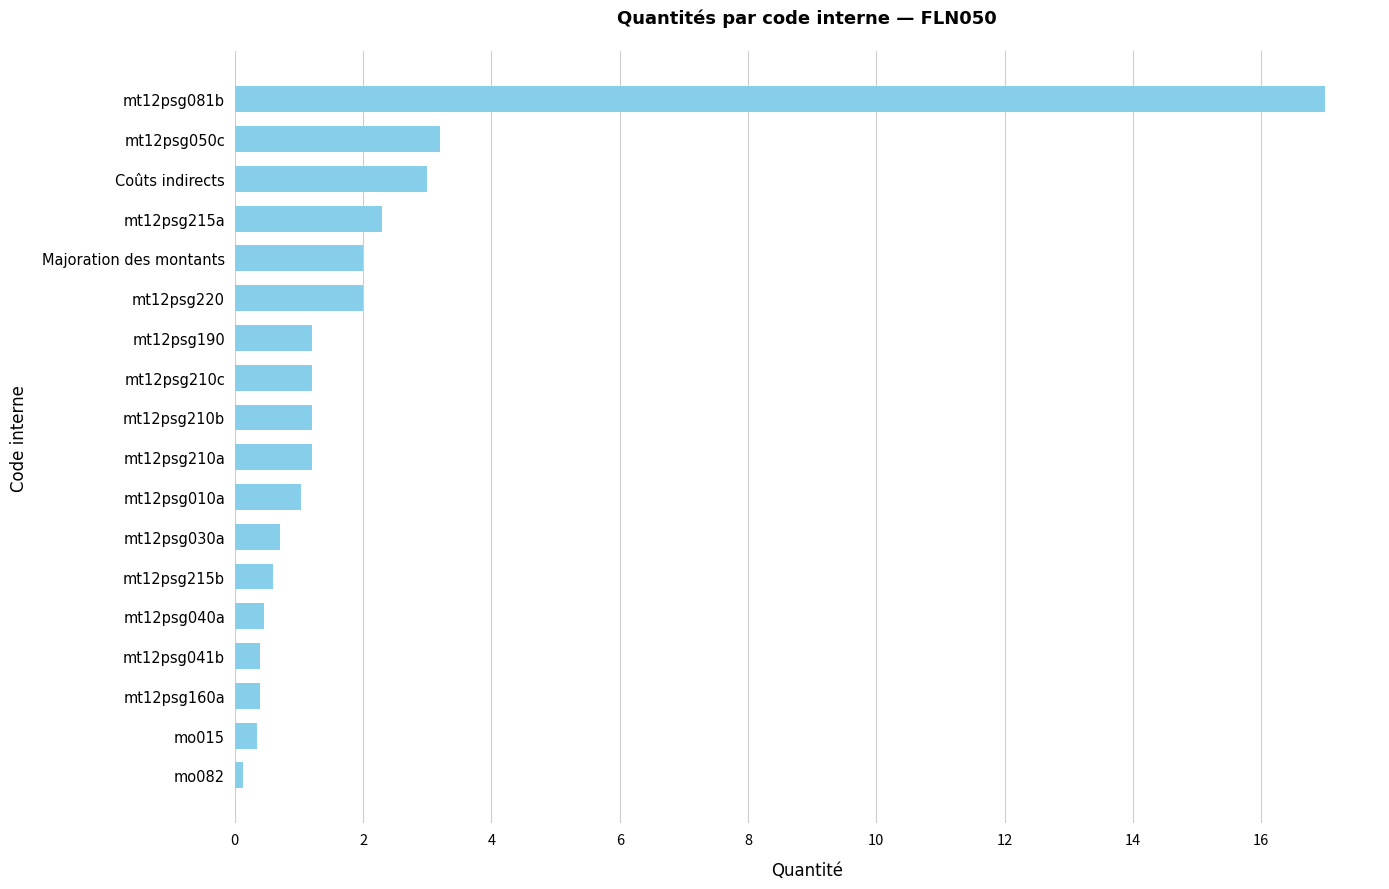

Which has a higher value, mt12psg050c or mt12psg210b?

mt12psg050c